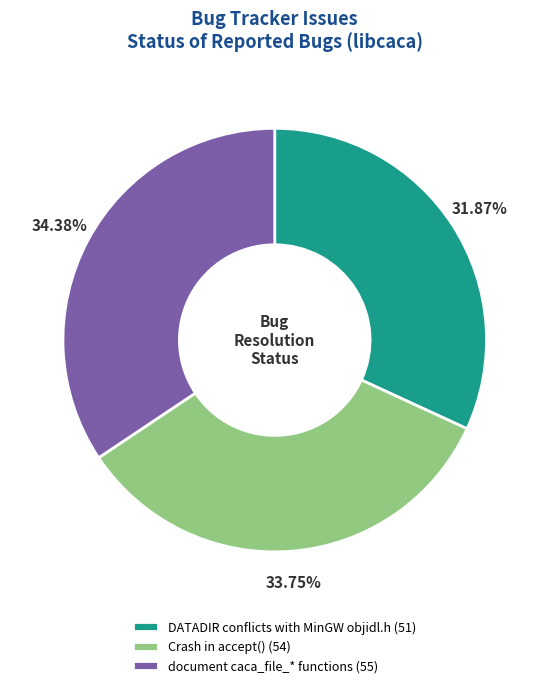

To the nearest percent, what percentage of the pie is Crash in accept()?

34%